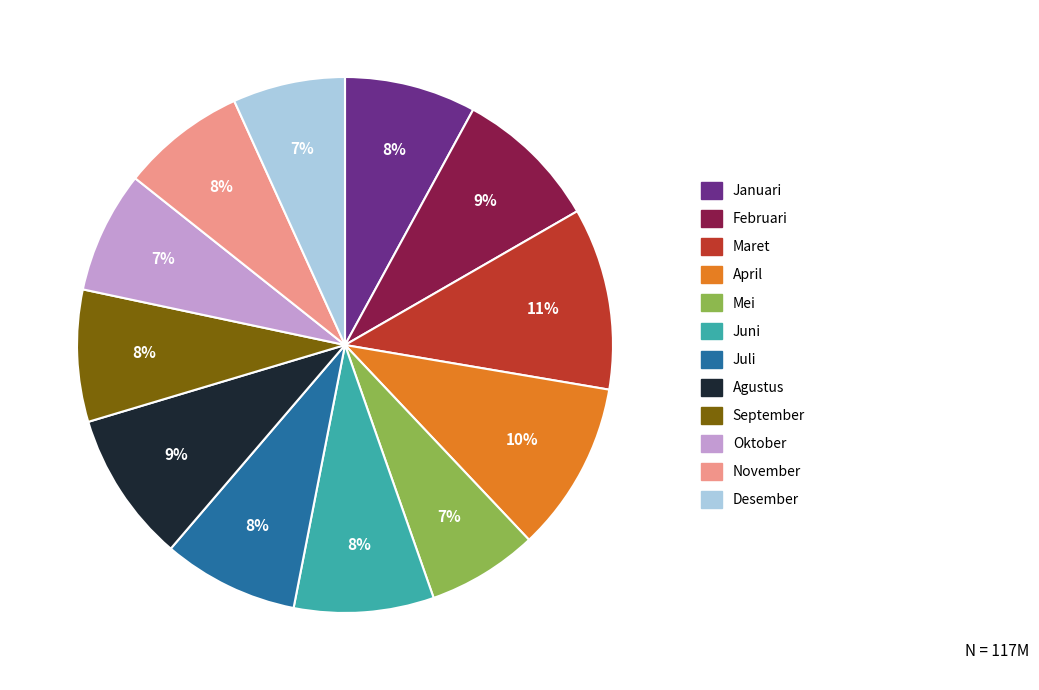

What is the largest slice in the pie chart?

Maret